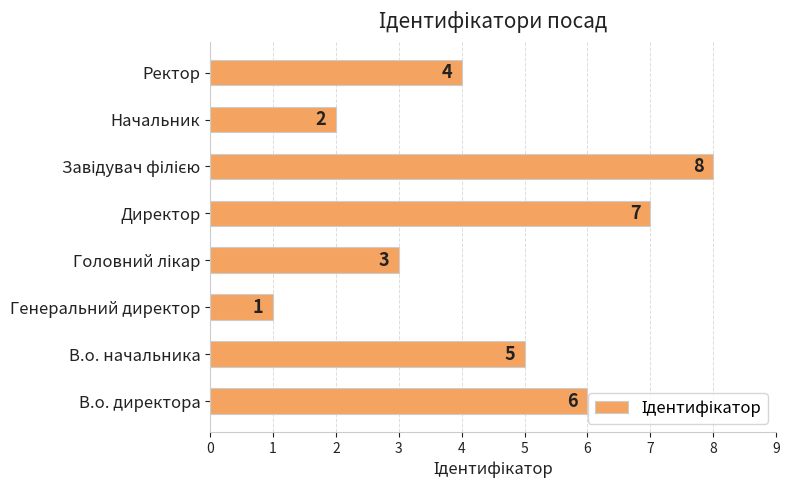

Does the chart contain any negative values?

No